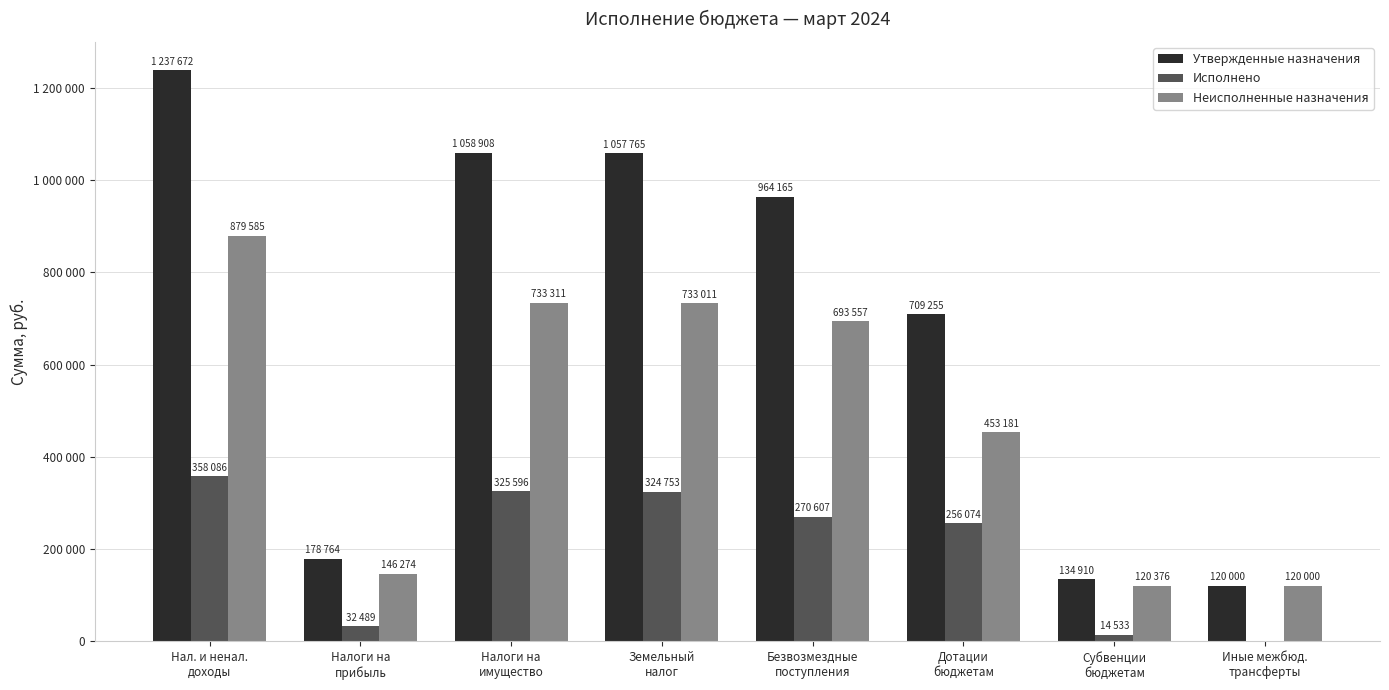

What are all the series names shown in the legend?

Утвержденные назначения, Исполнено, Неисполненные назначения